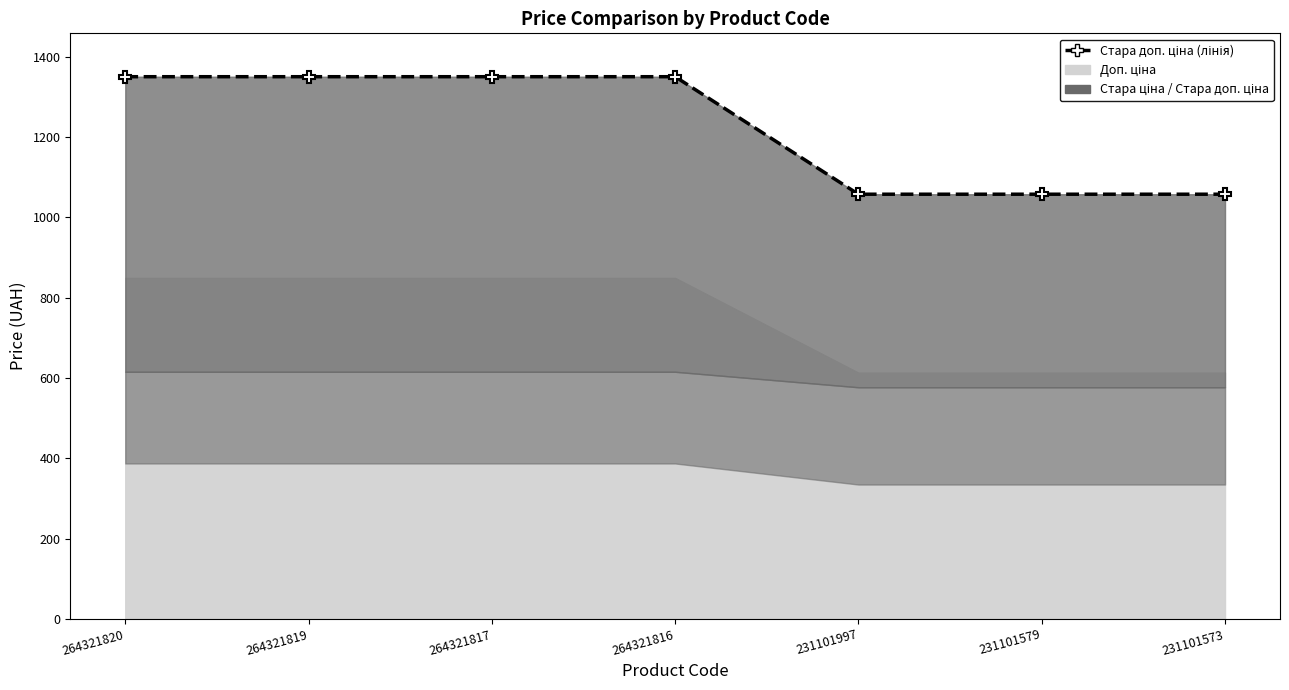

What is the value of the 2nd point from the left?

1349.8